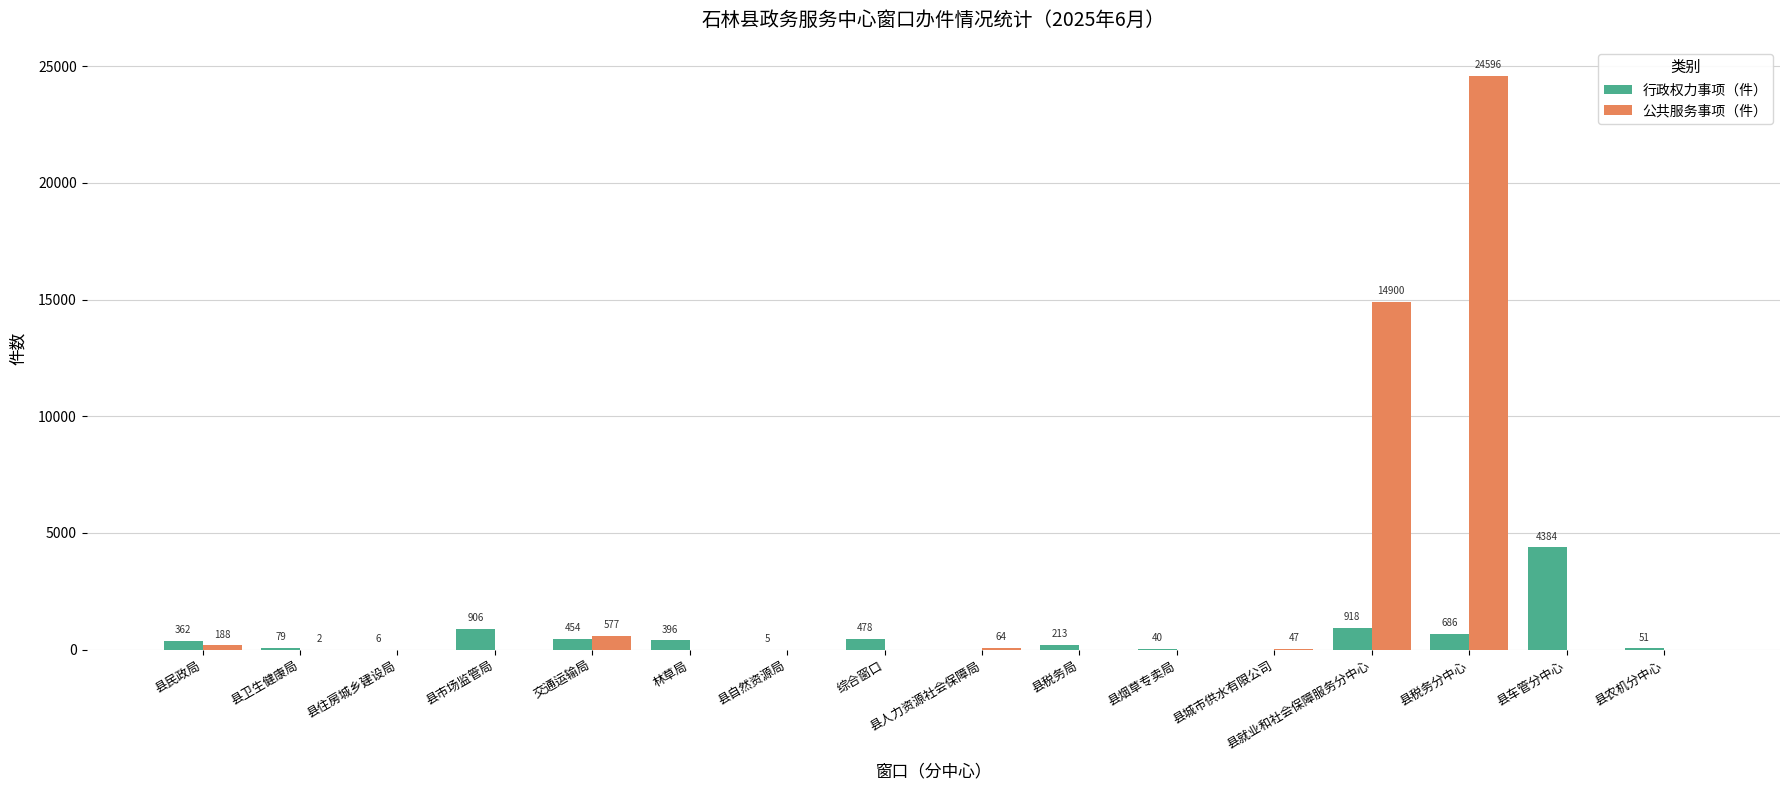

What is the sum of all 行政权力事项（件） values?

8978